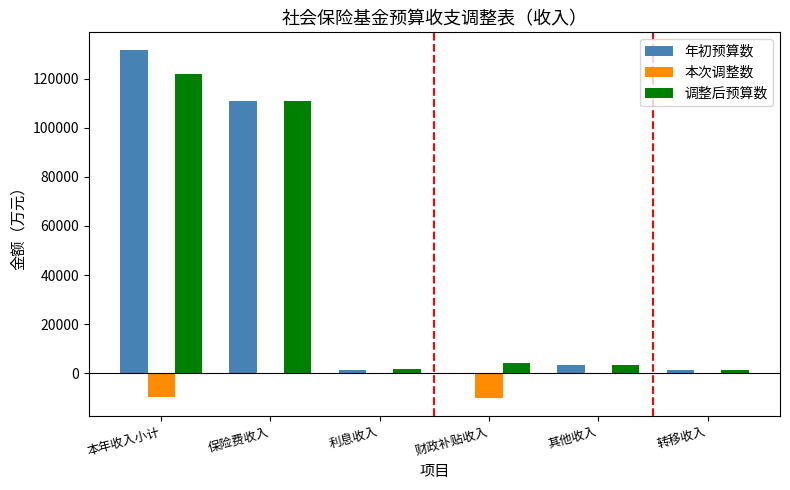

The value of 本次调整数 at 本年收入小计 is -9807. True or false?

True